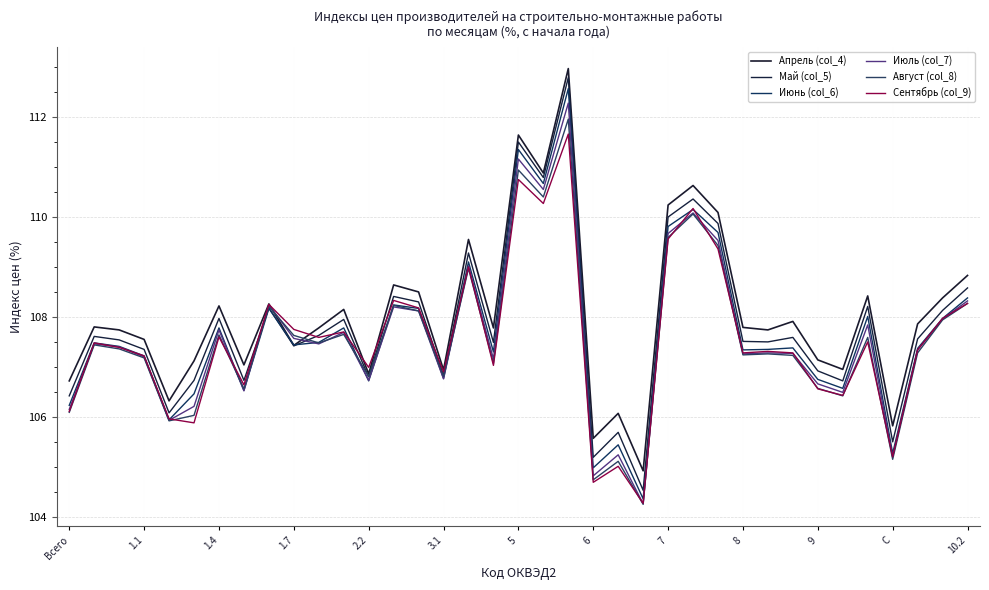

How many lines are shown in the chart?

6